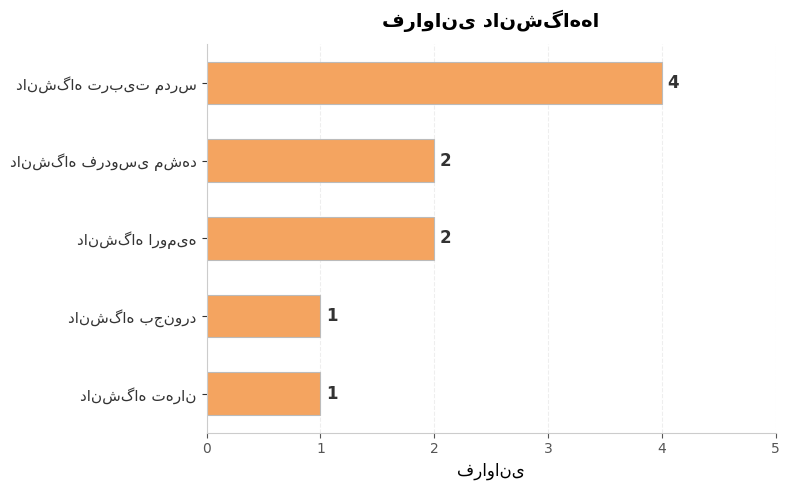

What is the sum of all values?

10